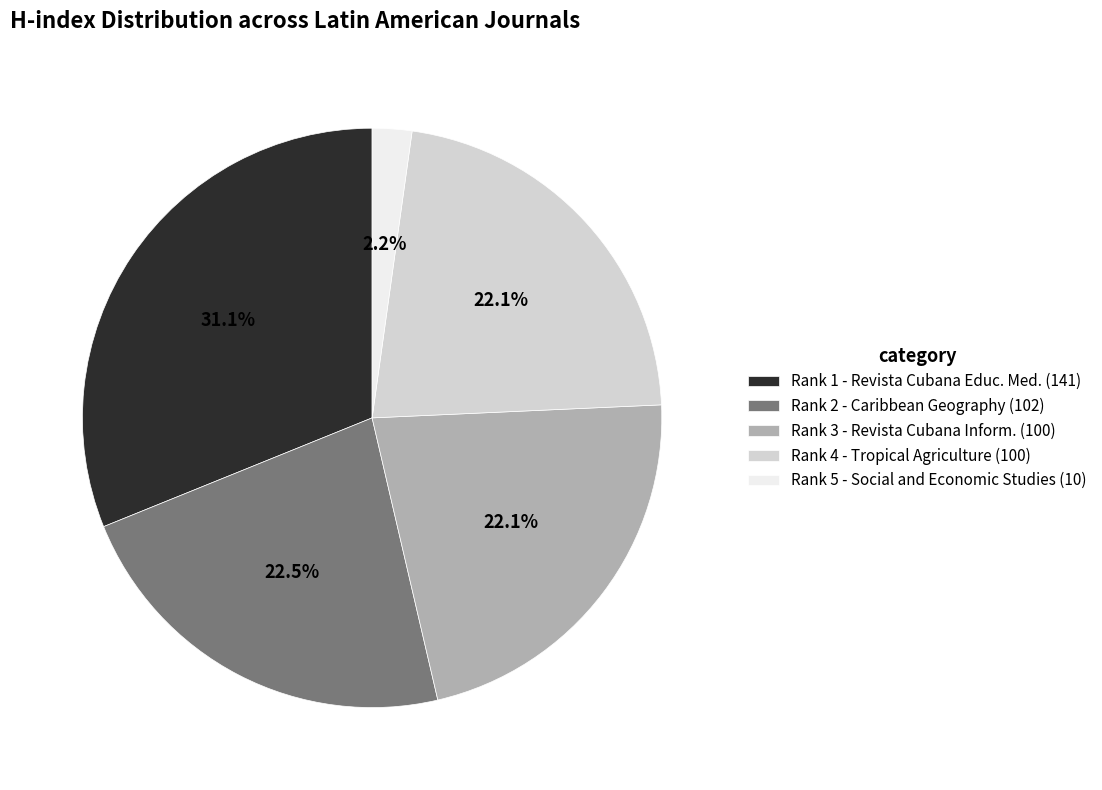

How many segments does this pie chart have?

5